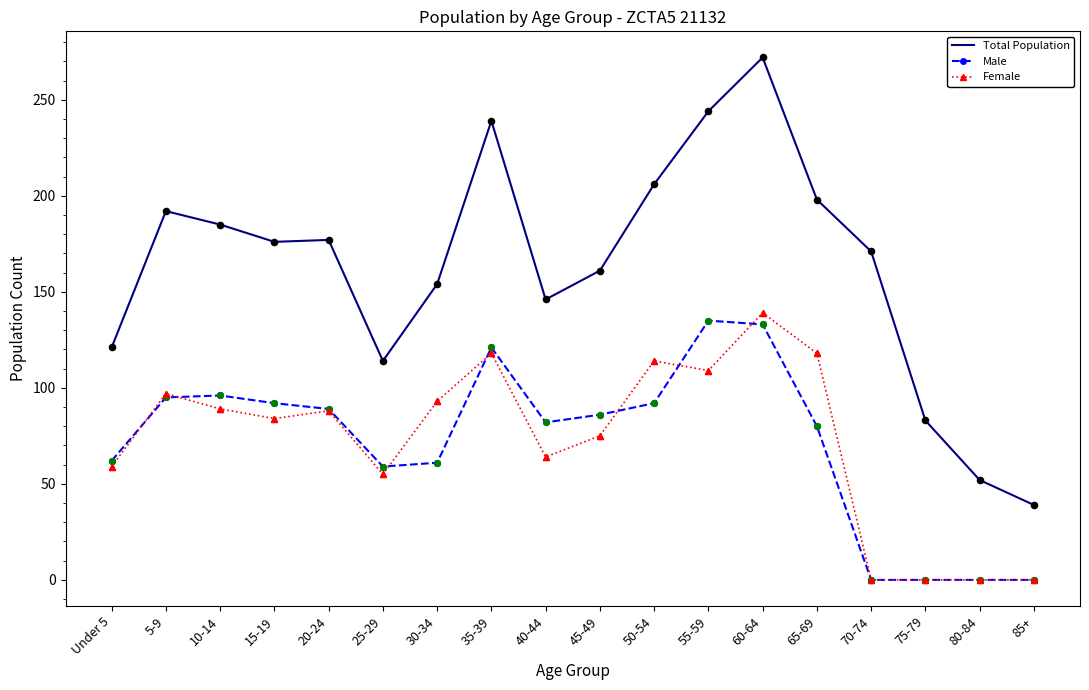

Which series has the largest range (max minus min)?

Total Population